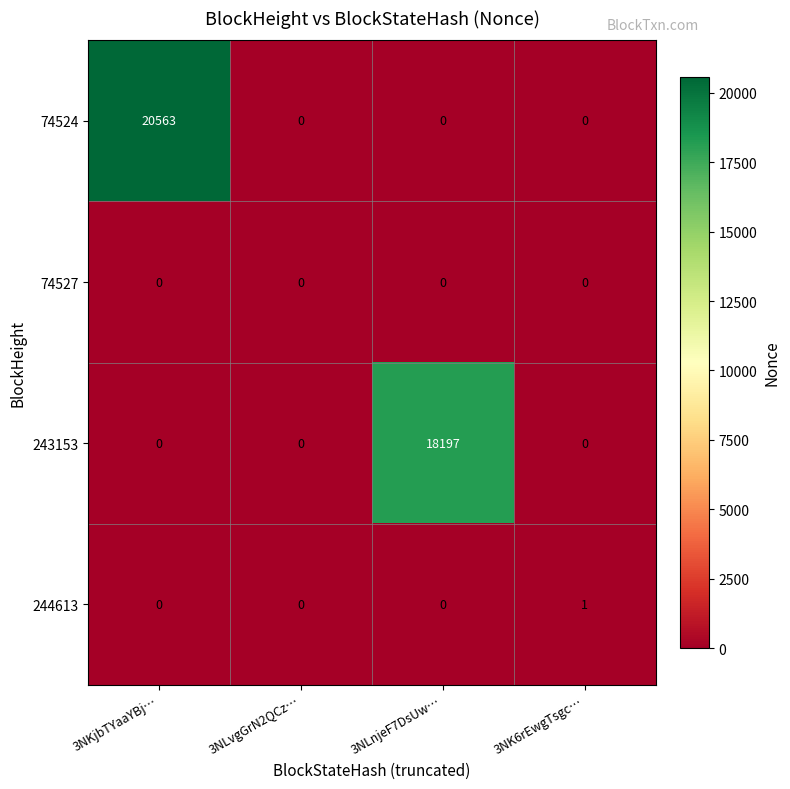

The value of 244613 at 3NLnjeF7DsUw… is 0. True or false?

True